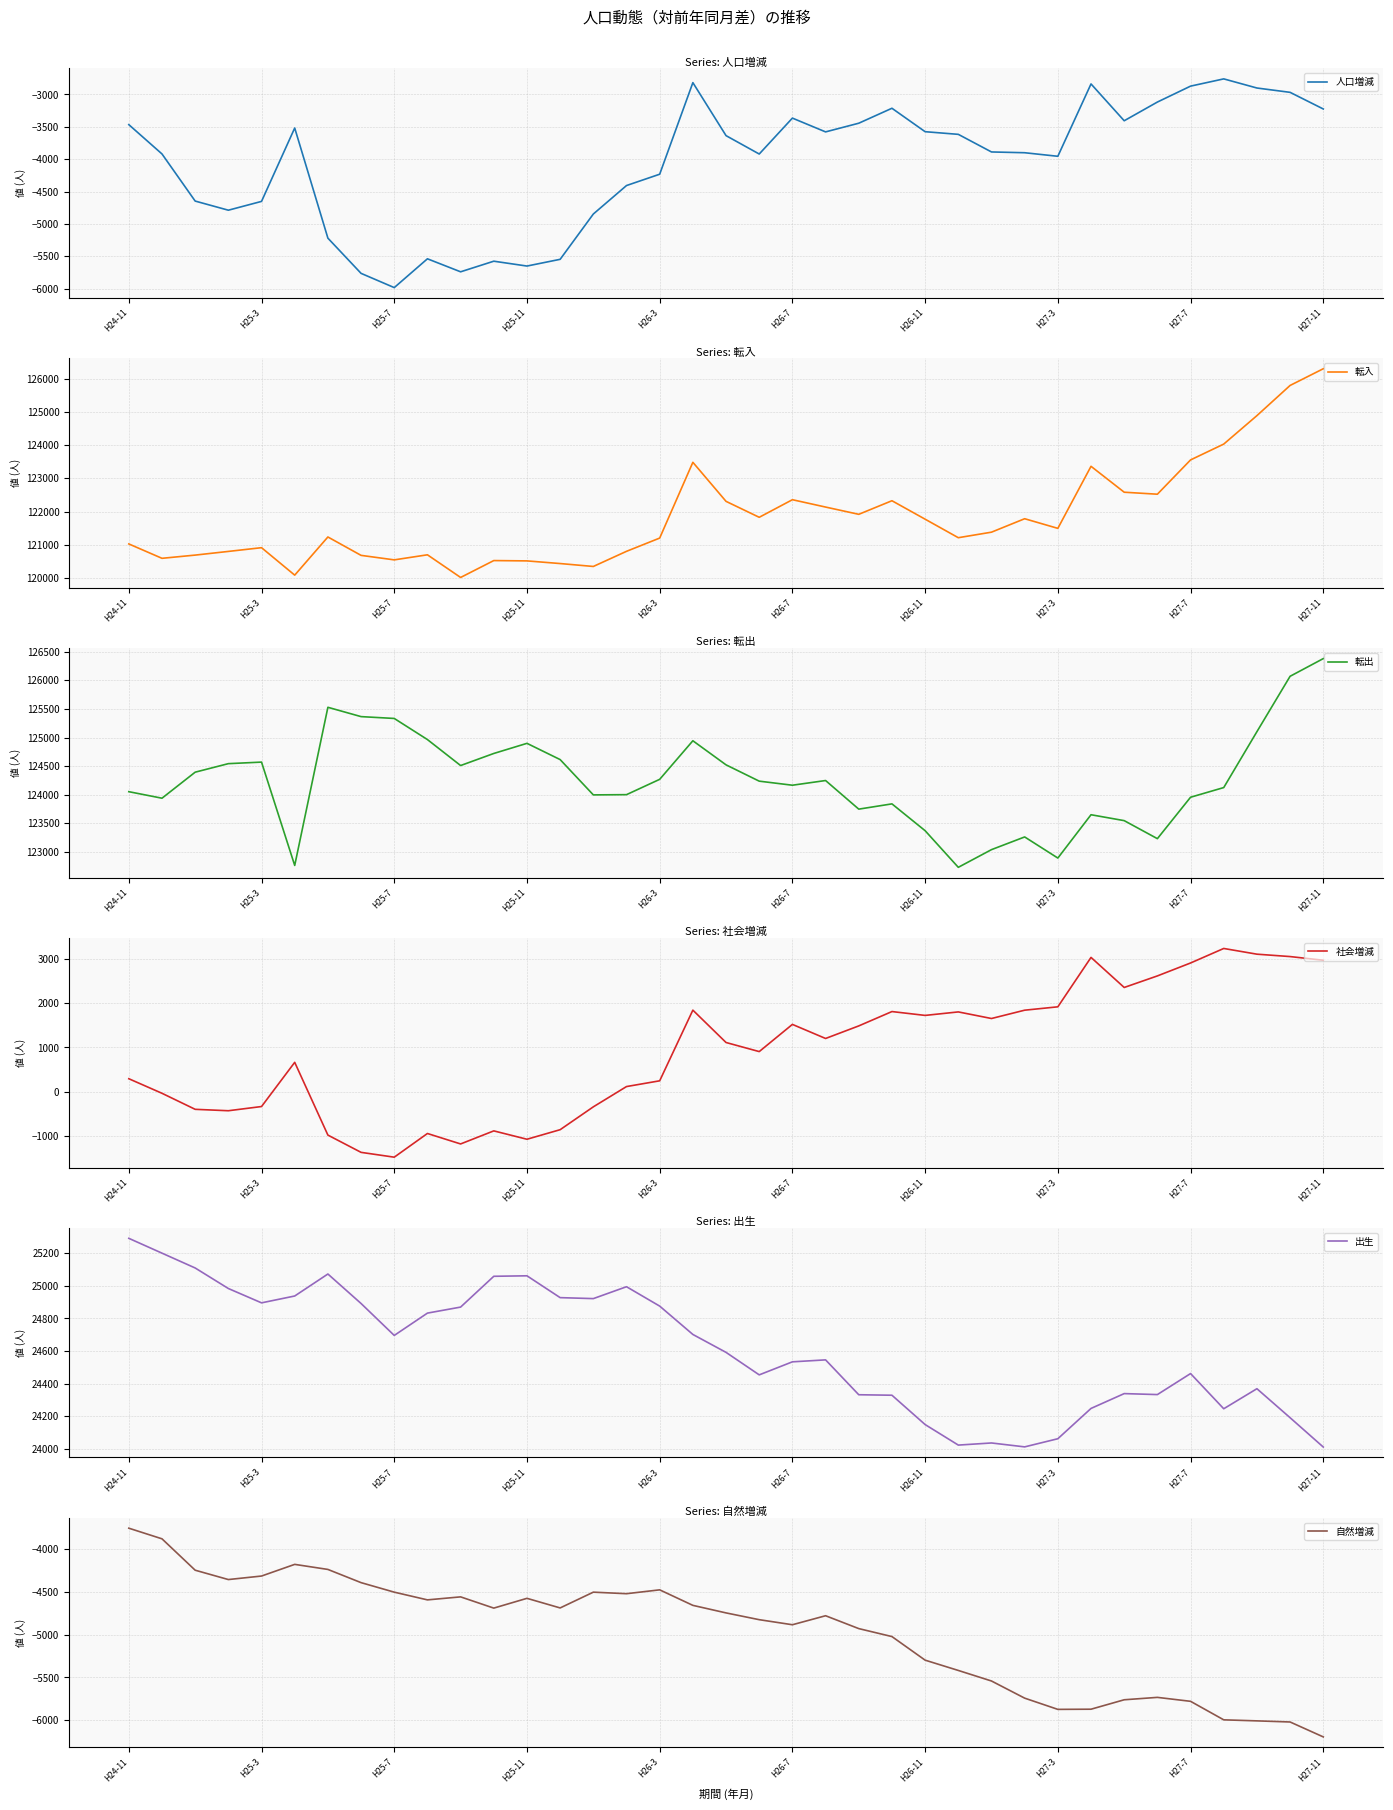

Reading left to right, what are all the values shown in this chart?

人口増減: -3466	-3919	-4647	-4788	-4652	-3518	-5220	-5764	-5984	-5539	-5740	-5576	-5651	-5547	-4847	-4407	-4232	-2817	-3636	-3920	-3365	-3578	-3444	-3213	-3575	-3616	-3888	-3900	-3955	-2837	-3406	-3117	-2871	-2759	-2900	-2967	-3224
転入: 121021	120587	120684	120795	120908	120079	121231	120676	120540	120693	120009	120519	120509	120429	120341	120798	121198	123485	122306	121825	122356	122134	121915	122325	121768	121209	121376	121782	121491	123364	122582	122522	123557	124035	124894	125805	126309
転出: 124053	123939	124394	124543	124570	122764	125528	125365	125333	124964	124510	124721	124898	124614	123997	124001	124269	124943	124522	124237	124166	124248	123748	123840	123371	122731	123040	123262	122893	123650	123547	123232	123956	124125	125102	126070	126379
社会増減: 293	-36	-398	-430	-335	663	-980	-1370	-1479	-944	-1180	-885	-1074	-858	-342	116	246	1842	1111	906	1520	1202	1486	1810	1723	1802	1653	1841	1917	3033	2354	2615	2907	3235	3106	3052	2969
出生: 25292	25201	25110	24984	24896	24938	25073	24892	24696	24833	24870	25059	25062	24928	24922	24995	24876	24702	24592	24454	24534	24546	24332	24329	24149	24023	24036	24012	24062	24248	24339	24333	24462	24246	24369	24191	24011
自然増減: -3759	-3883	-4249	-4358	-4317	-4181	-4240	-4394	-4505	-4595	-4560	-4691	-4577	-4689	-4505	-4523	-4478	-4659	-4747	-4826	-4885	-4780	-4930	-5023	-5298	-5418	-5541	-5741	-5872	-5870	-5760	-5732	-5778	-5994	-6006	-6019	-6193